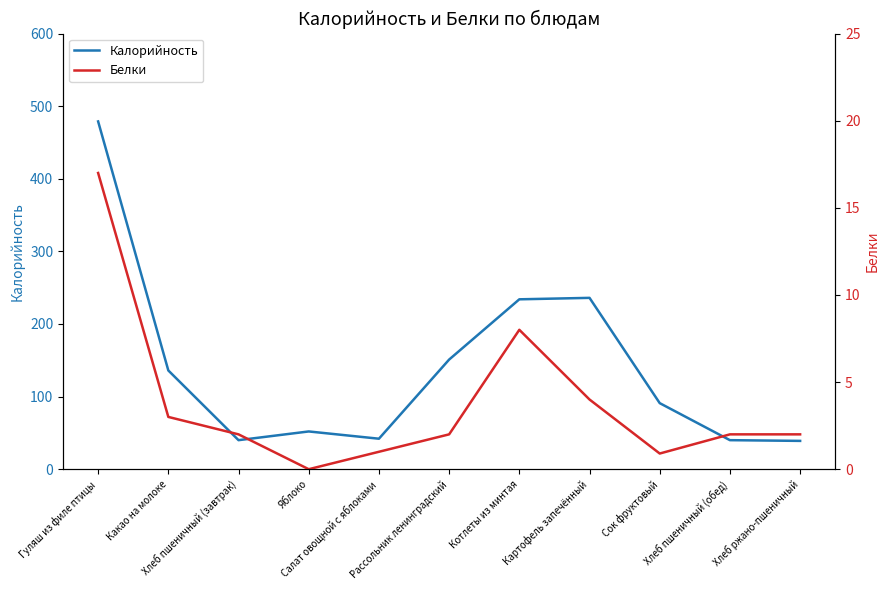

At how many categories does at least one series exceed 291?

1